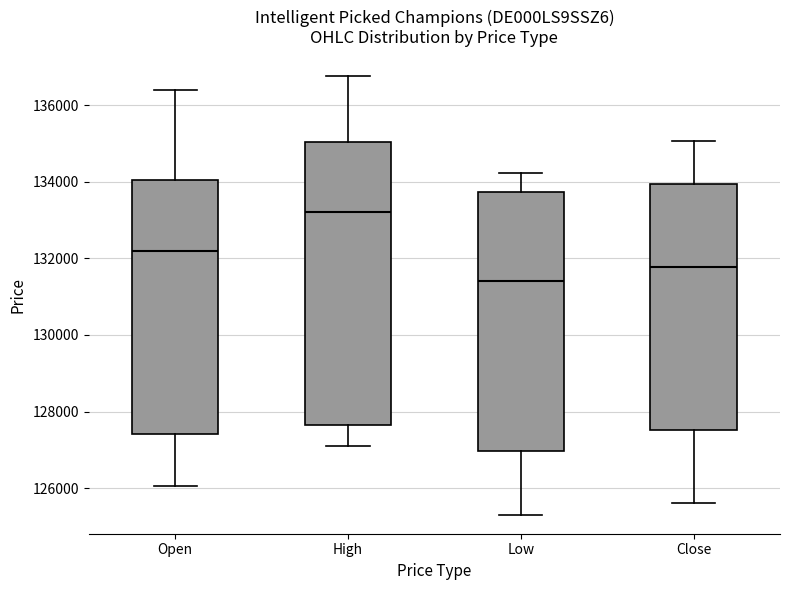

Which box has the highest median line?

High